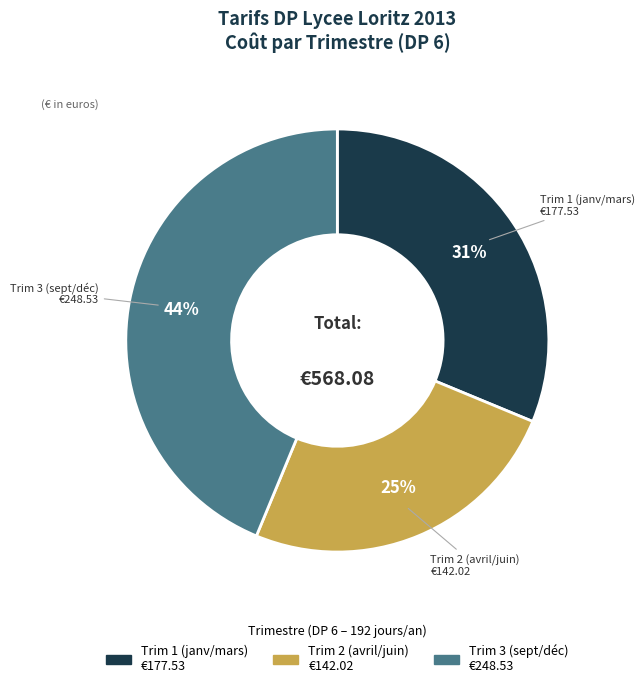

How many slices are in this pie chart?

3